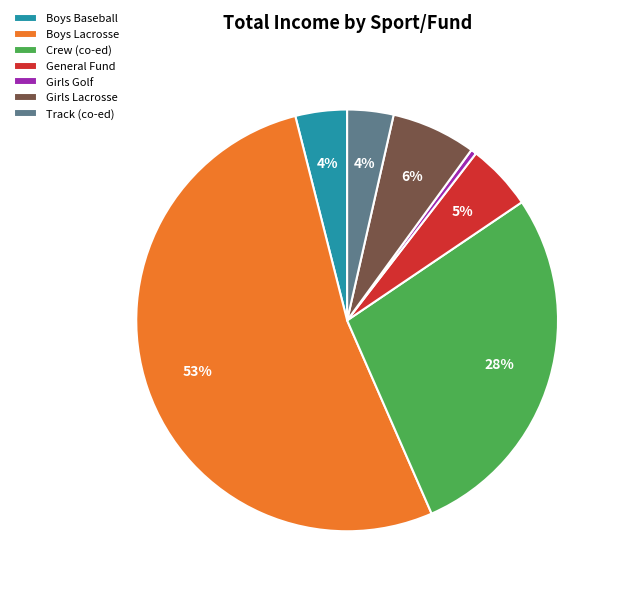

Between Boys Lacrosse and Girls Lacrosse, which is larger?

Boys Lacrosse